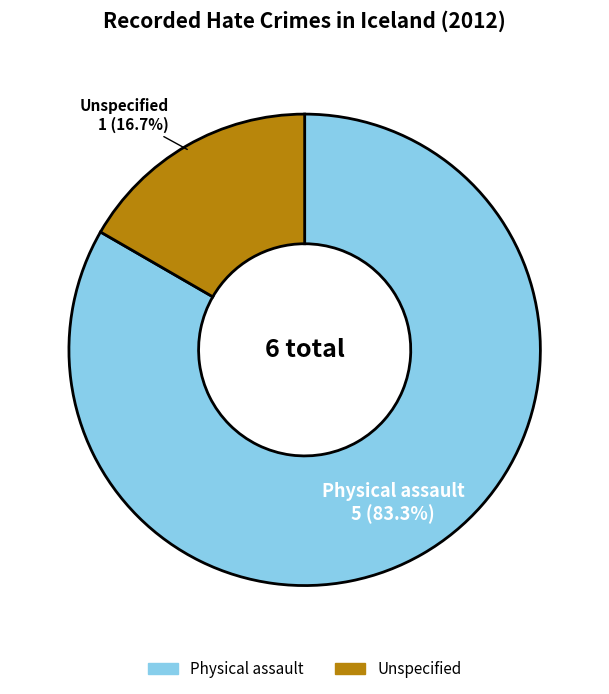

To the nearest percent, what is the difference between the largest and smallest slice percentages?

67%